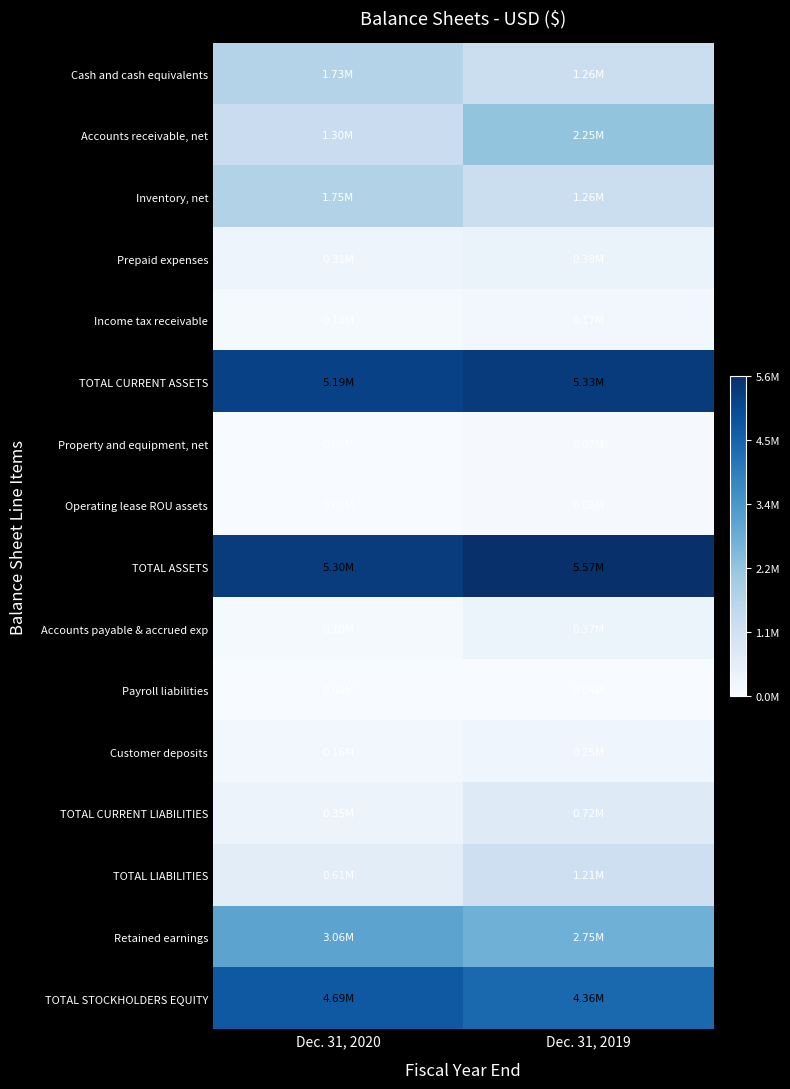

Which series changed the most between Dec. 31, 2020 and Dec. 31, 2019?

Accounts receivable, net